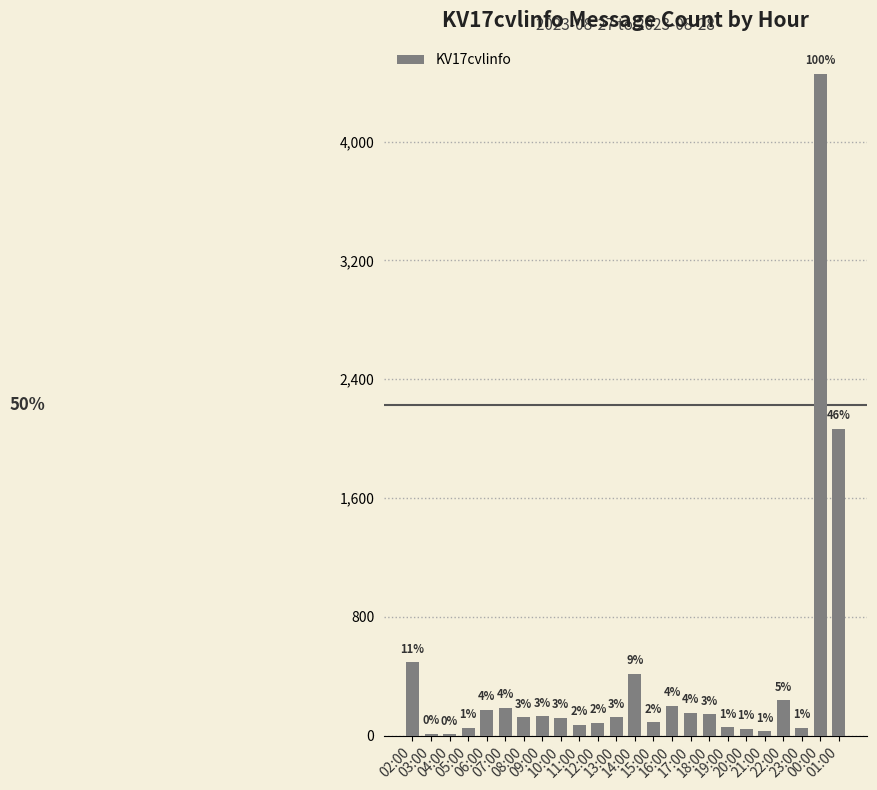

The chart shows a value of 107 at 11:00. True or false?

False